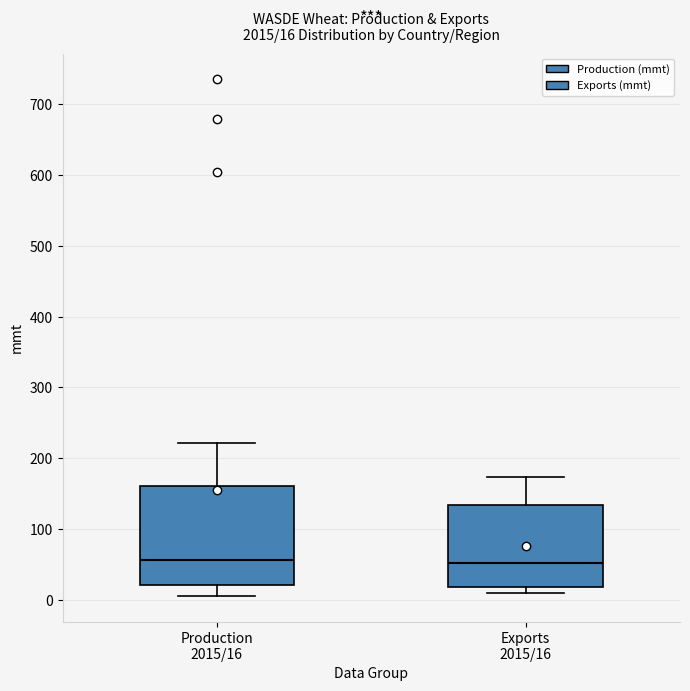

Which box is the tallest, from its lower edge to its upper edge?

Production 2015/16